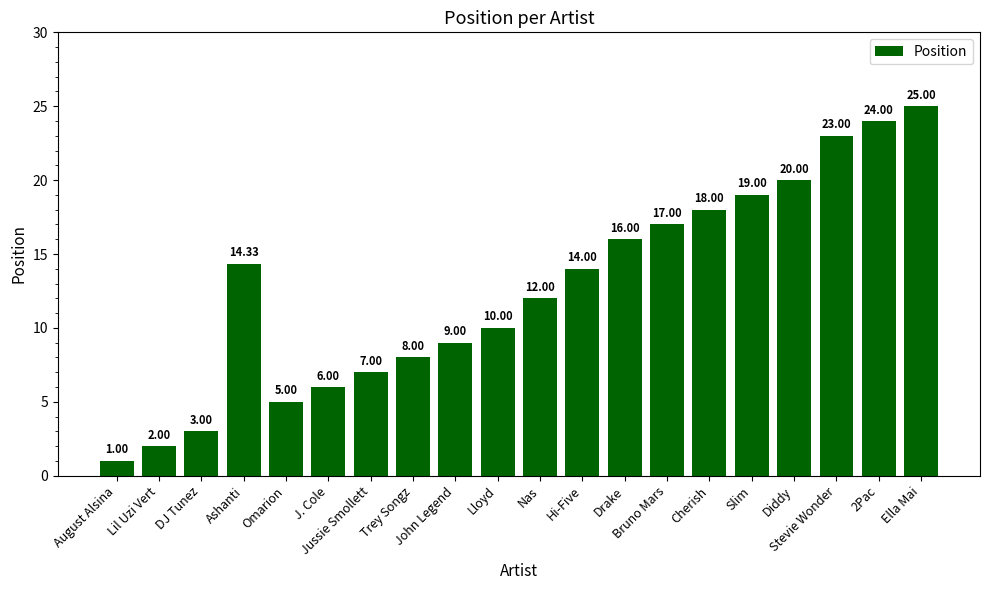

The value at Cherish is 18.0. True or false?

True